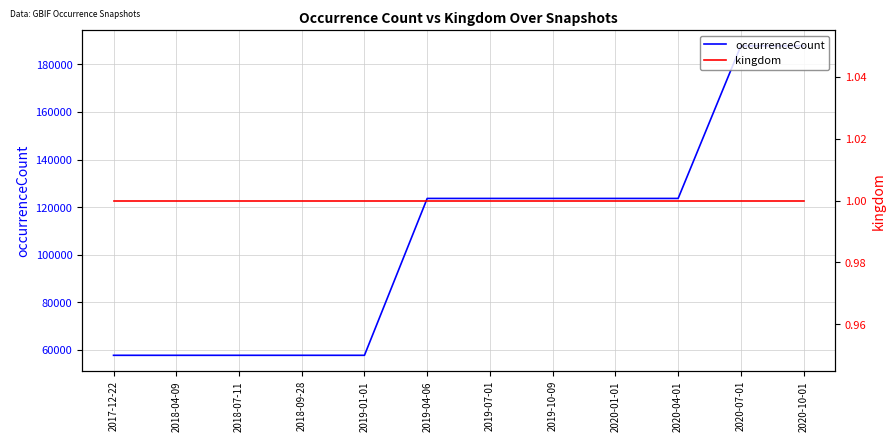

Rank the series at 2020-01-01 from highest to lowest value.

occurrenceCount, kingdom